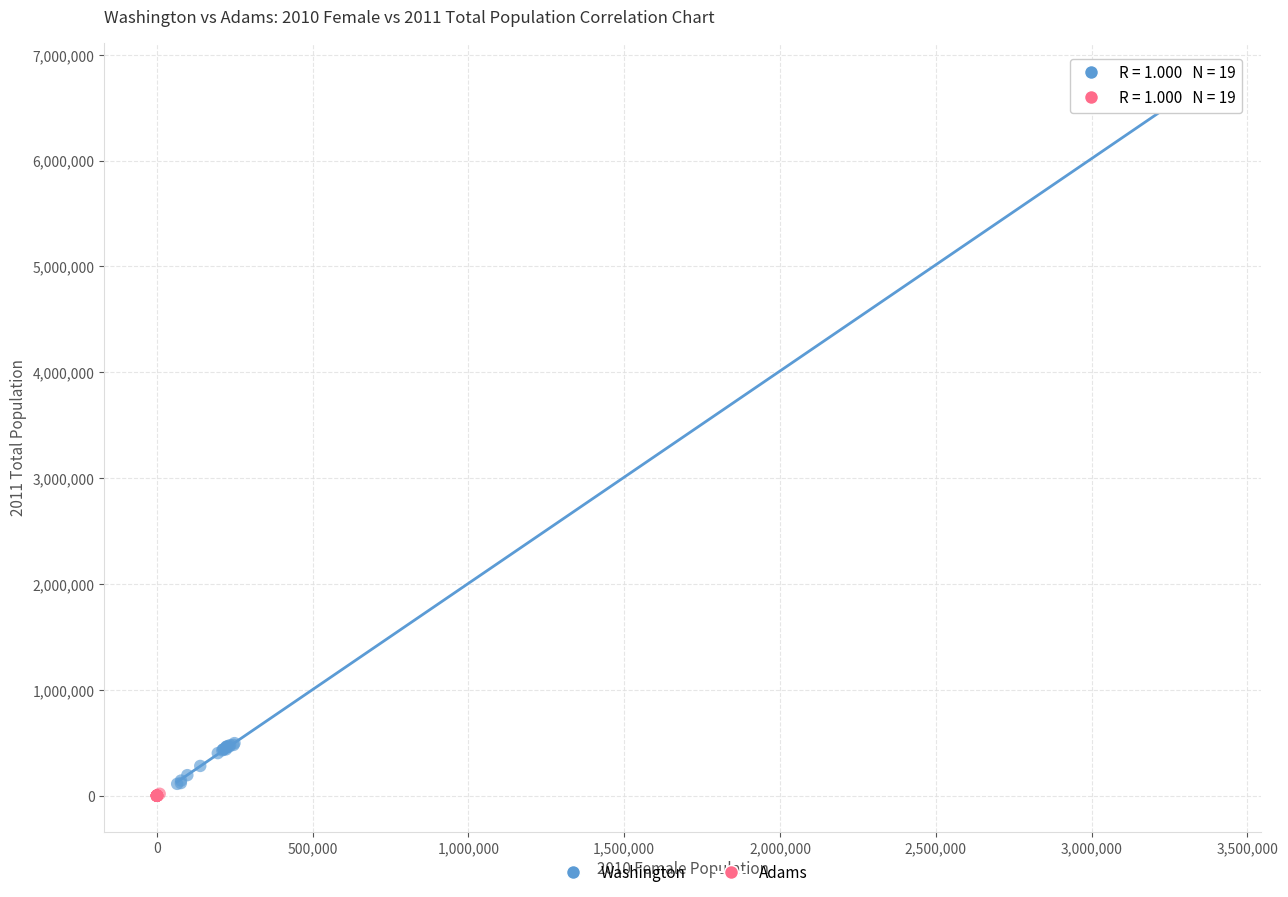

Which series reaches the maximum Y coordinate?

Washington